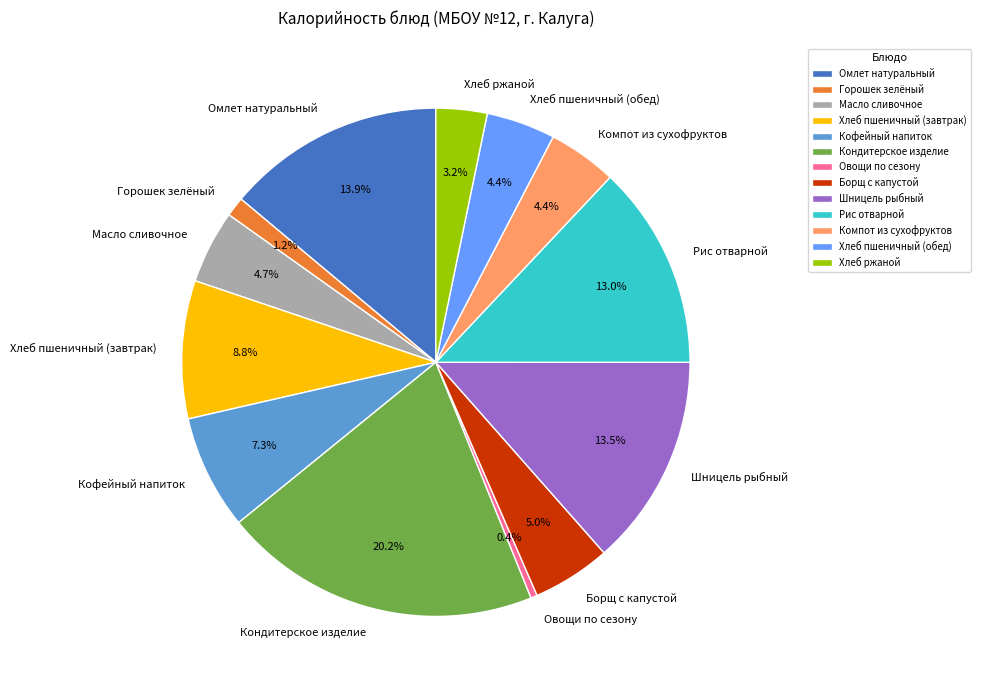

What percentage is the Горошек зелёный slice, to the nearest percent?

1%